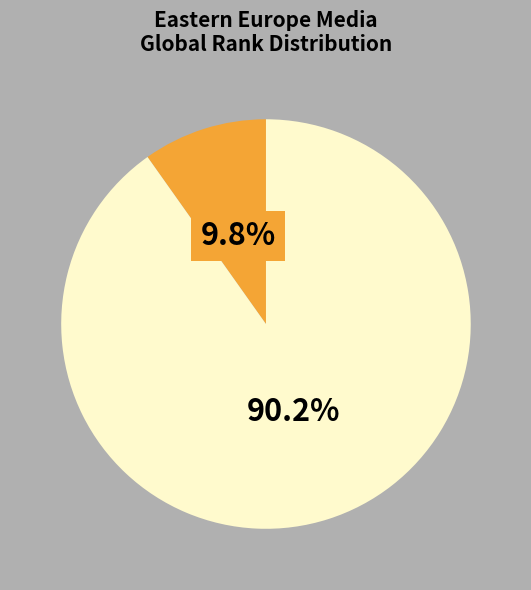

Is there a majority slice in this chart?

Yes